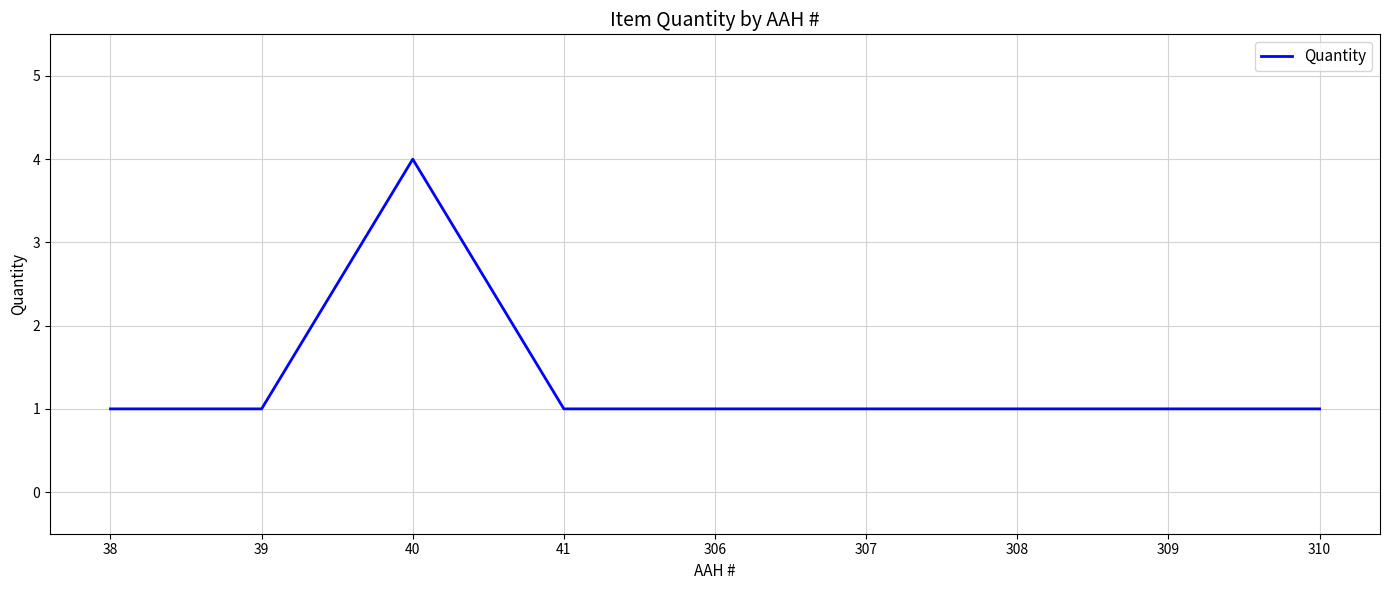

What is the difference between the maximum and minimum values?

3